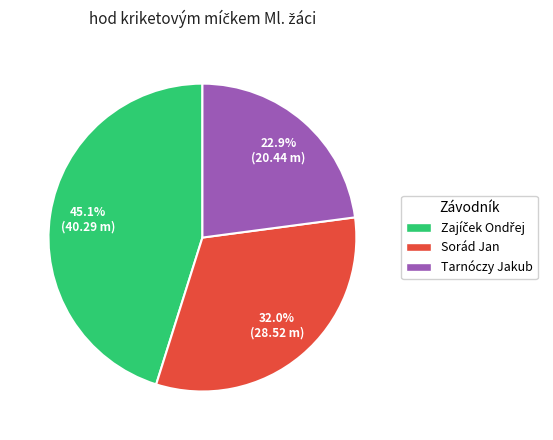

Is the sum of Sorád Jan and Tarnóczy Jakub greater than half?

Yes